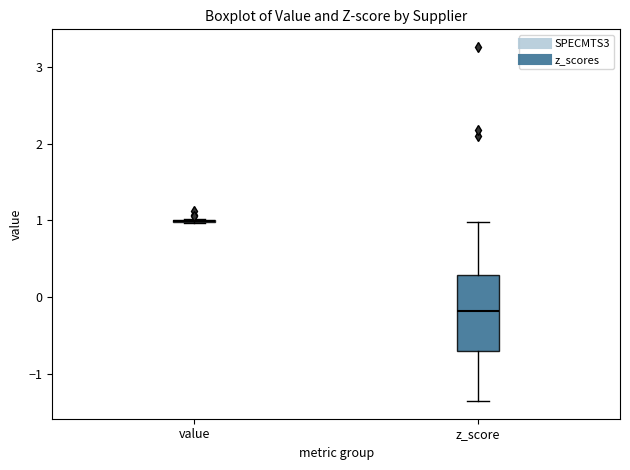

Reading left to right, read every box against the y-axis: the position of its median line, the range the box covers, and the ends of its whiskers. The values are not printed on the chart, so give them approximately, as read against the axis.

value: box collapsed to a line at 1.0, whiskers 1.0 to 1.0
z_score: median -0.2, box -0.7 to 0.3, whiskers -1.4 to 1.0